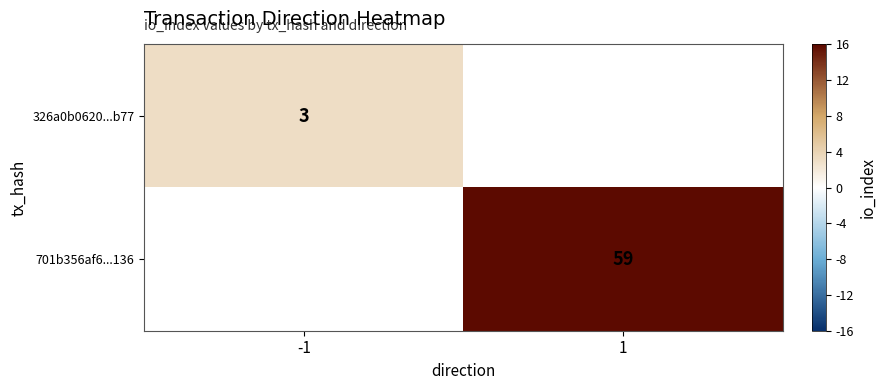

True or false: 326a0b0620...b77 has a value of 1 at -1.

False